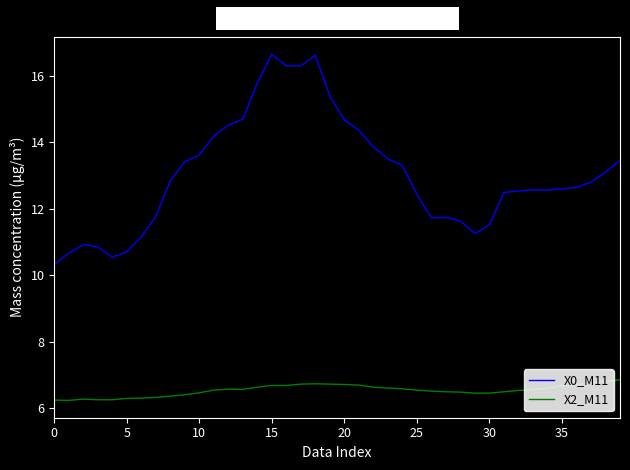

Which series has the largest range (max minus min)?

X0_M11